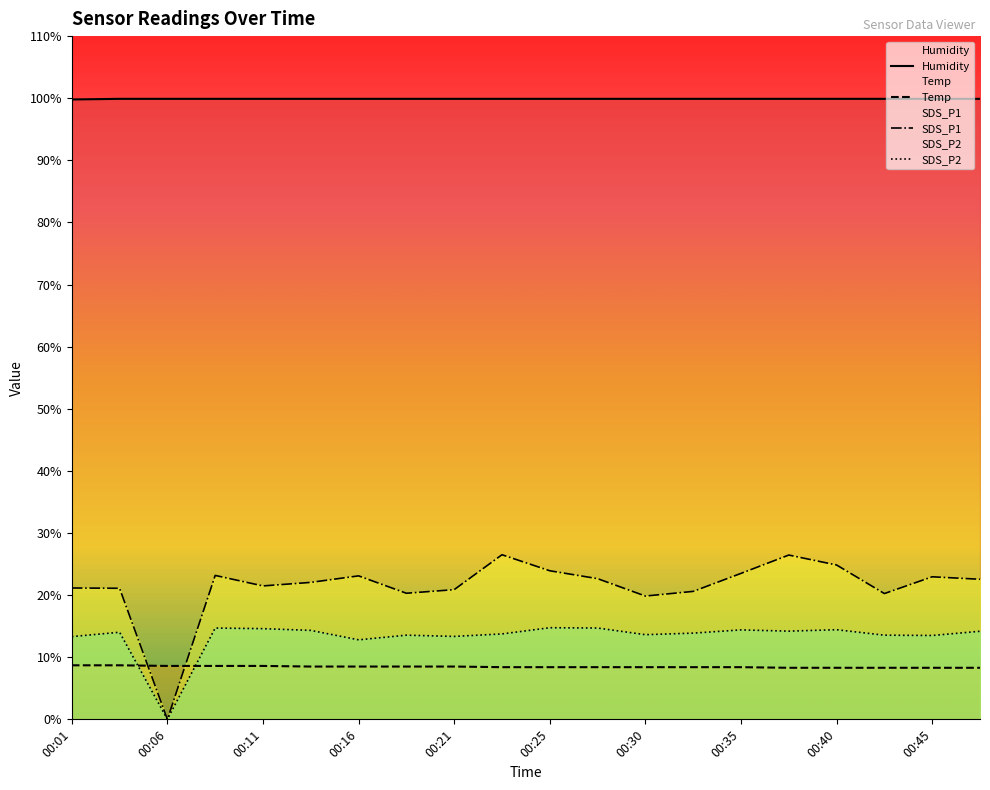

What is the value of the SDS_P1 point at the 15th from the left?

23.5